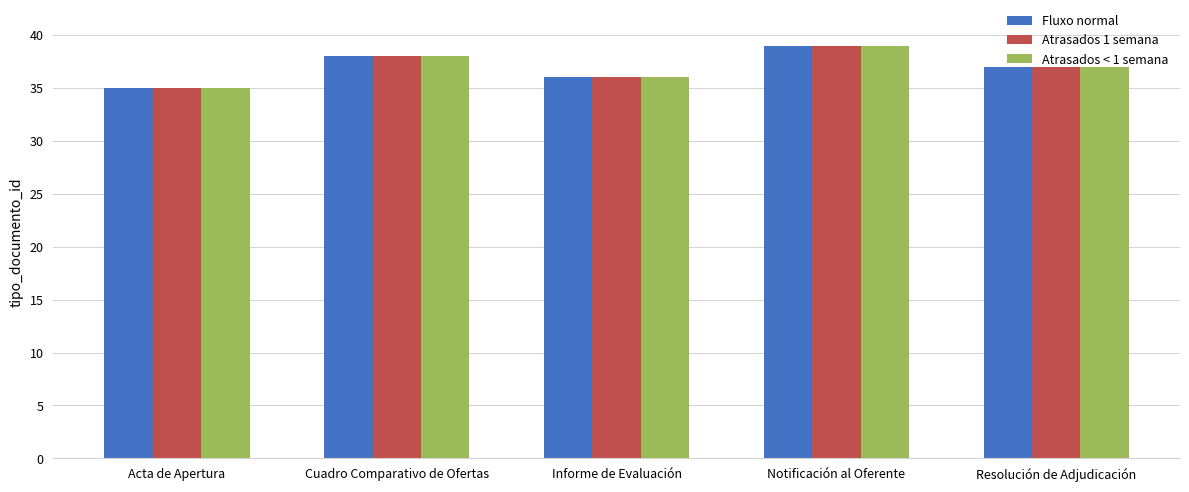

What is the sum of the Fluxo normal values at Informe de Evaluación and Acta de Apertura?

71